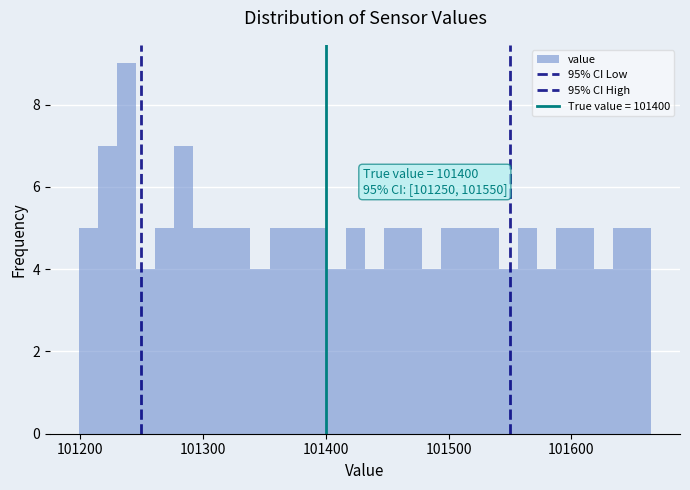

Read against the x-axis, roughly where is the centre of the tallest bar?

101240